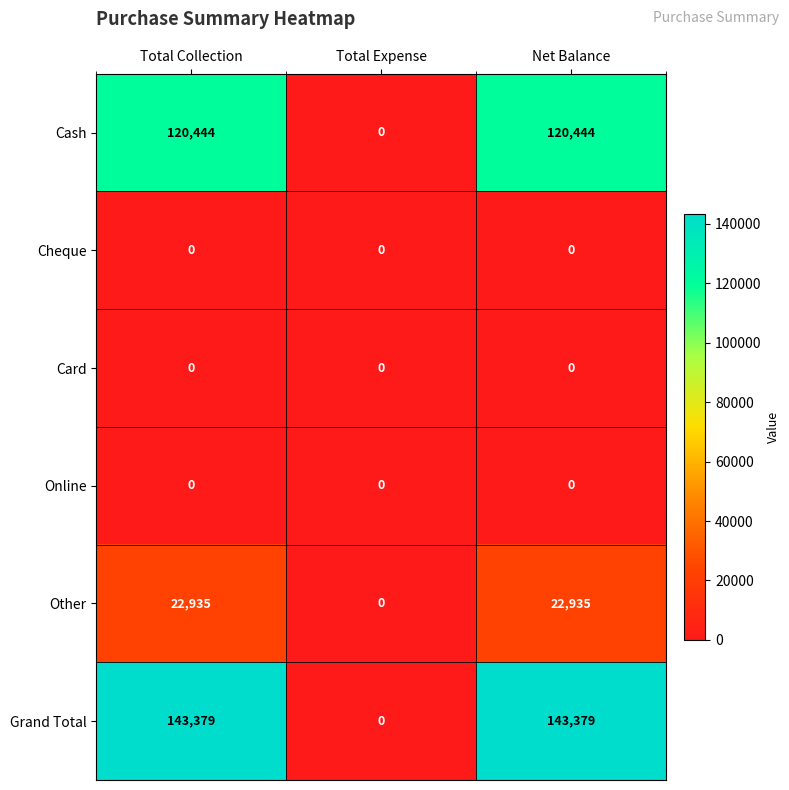

Where is Other nearest to the value 11467?

Total Expense